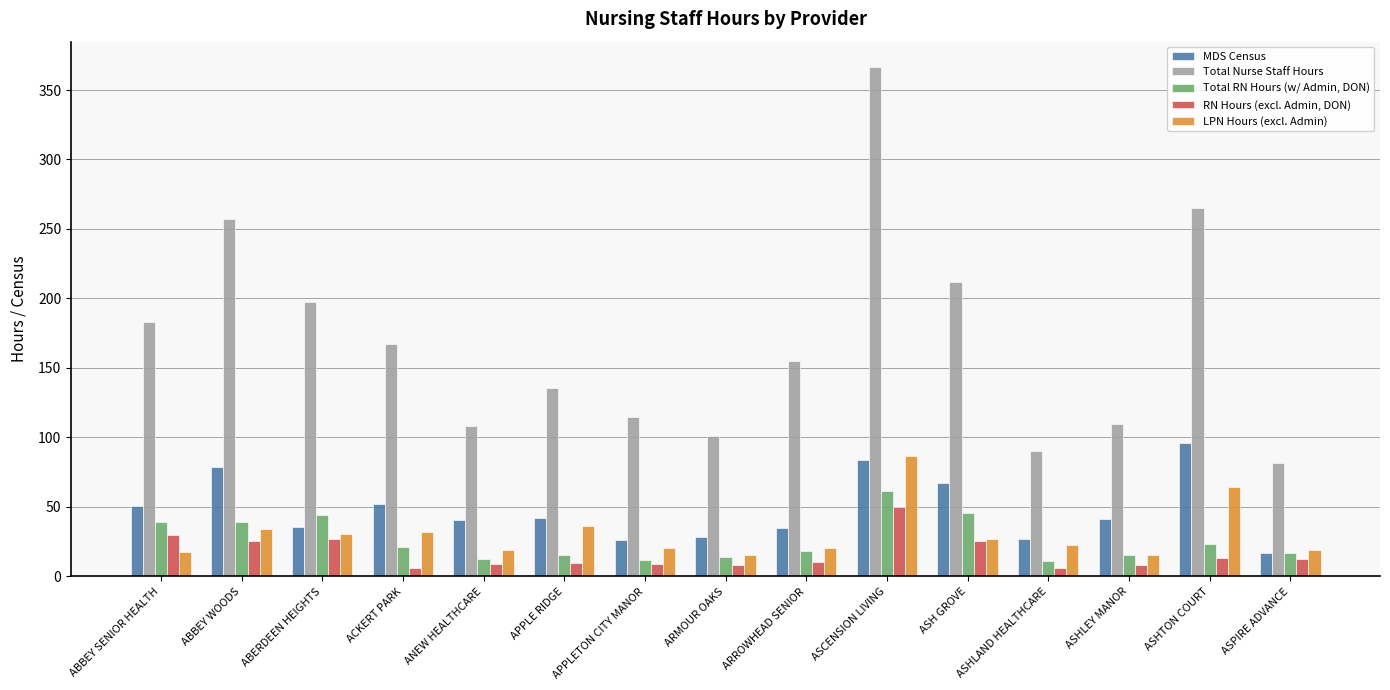

What is the sum of the LPN Hours (excl. Admin) values at ACKERT PARK and ASPIRE ADVANCE?

50.8